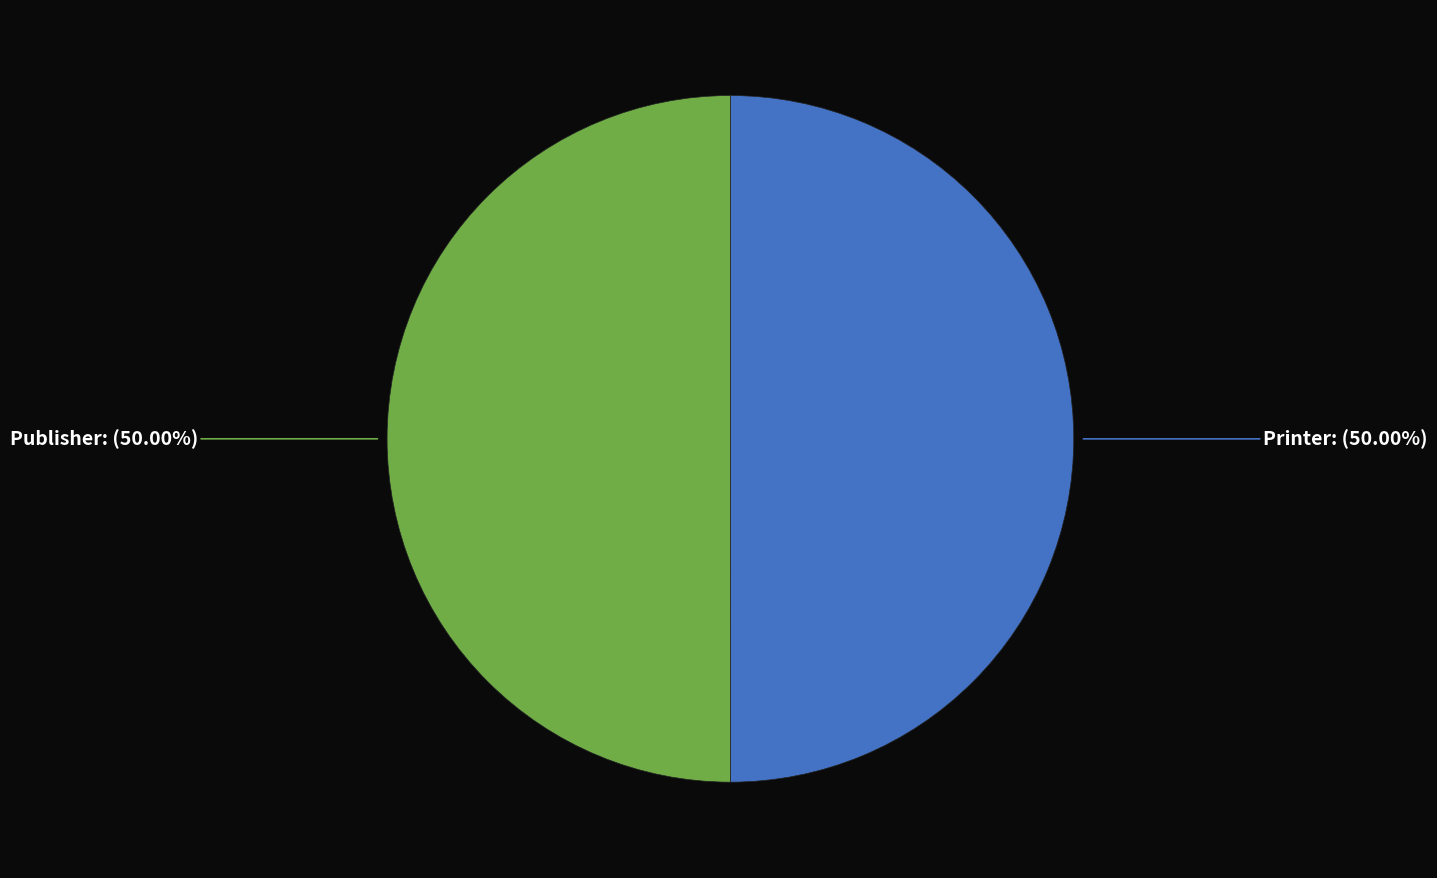

To the nearest percent, what percentage of the pie is Printer?

50%